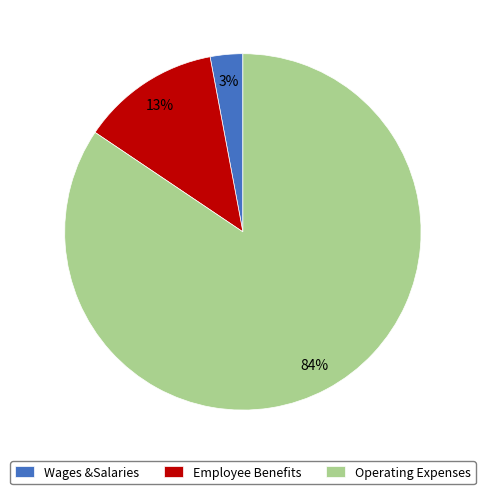

To the nearest percent, what is the average slice percentage?

33%